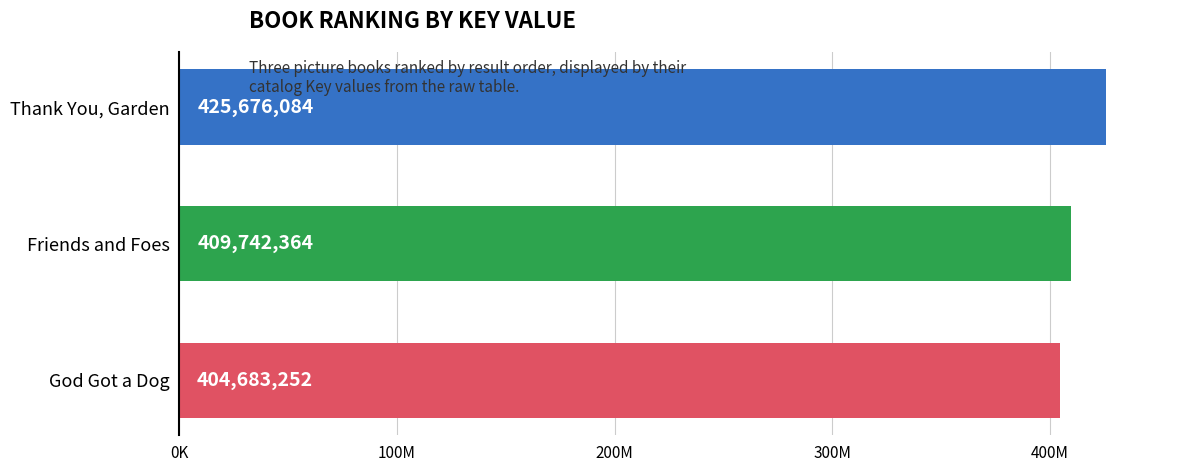

Which label corresponds to the largest value in the chart?

Thank You, Garden